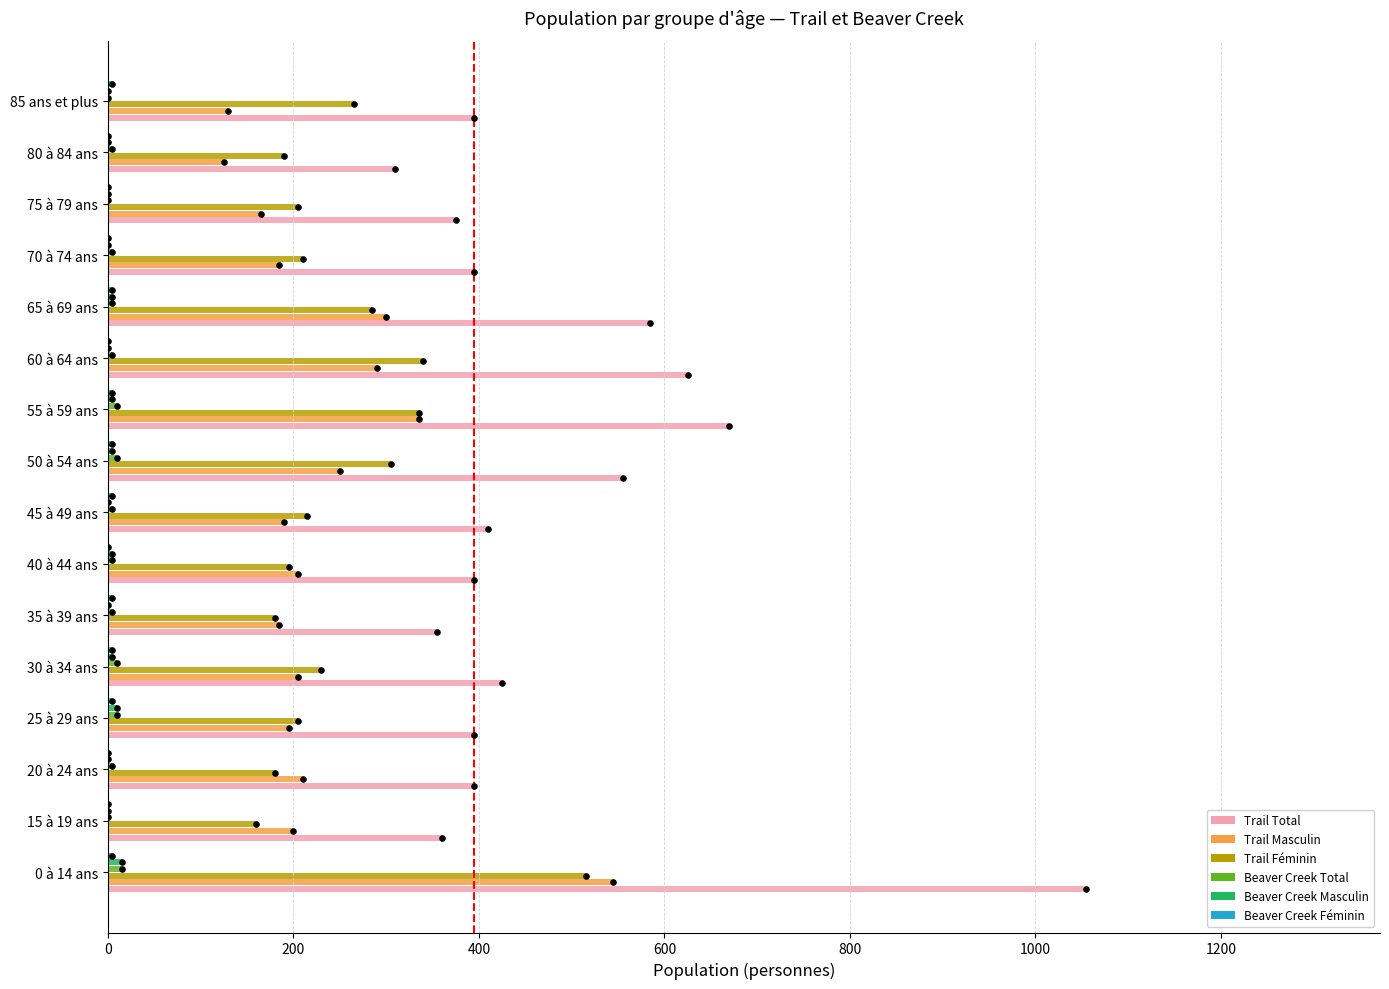

Is the value of Trail Féminin at 25 à 29 ans greater than the value of Beaver Creek Total at 35 à 39 ans?

Yes